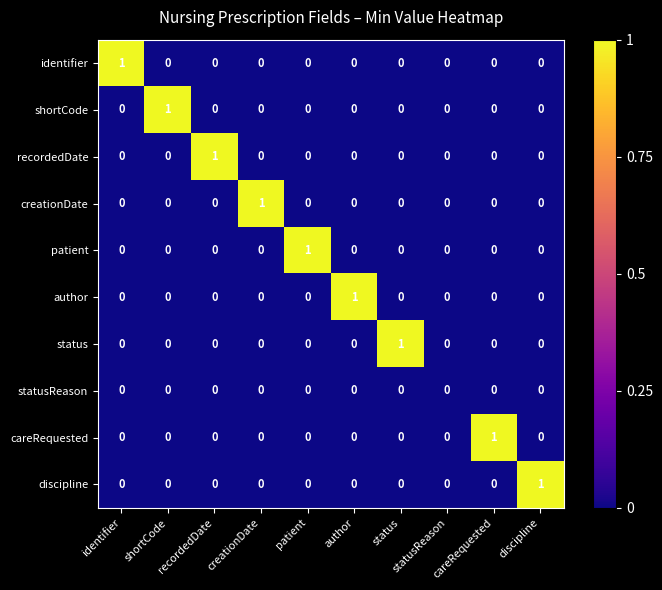

At which label does patient reach its peak?

patient